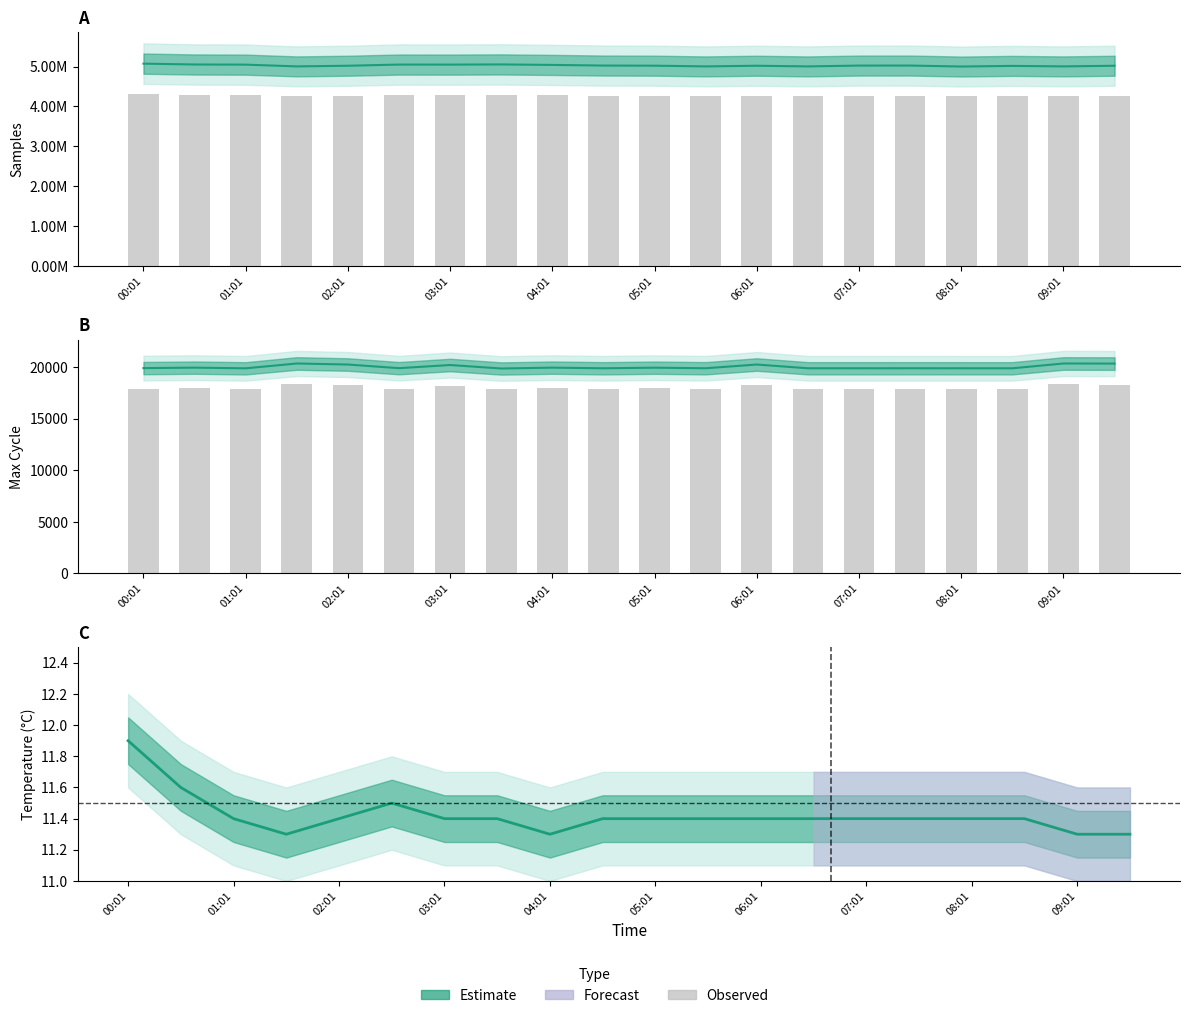

Which category has the highest value across all series?

00:01